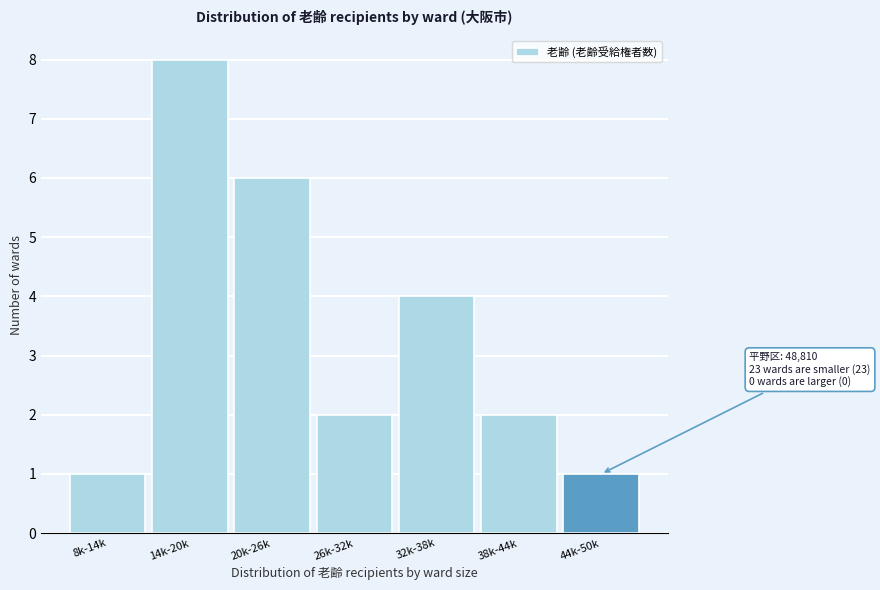

Reading left to right, list all the values displayed in this chart.

8k-14k=1	14k-20k=8	20k-26k=6	26k-32k=2	32k-38k=4	38k-44k=2	44k-50k=1